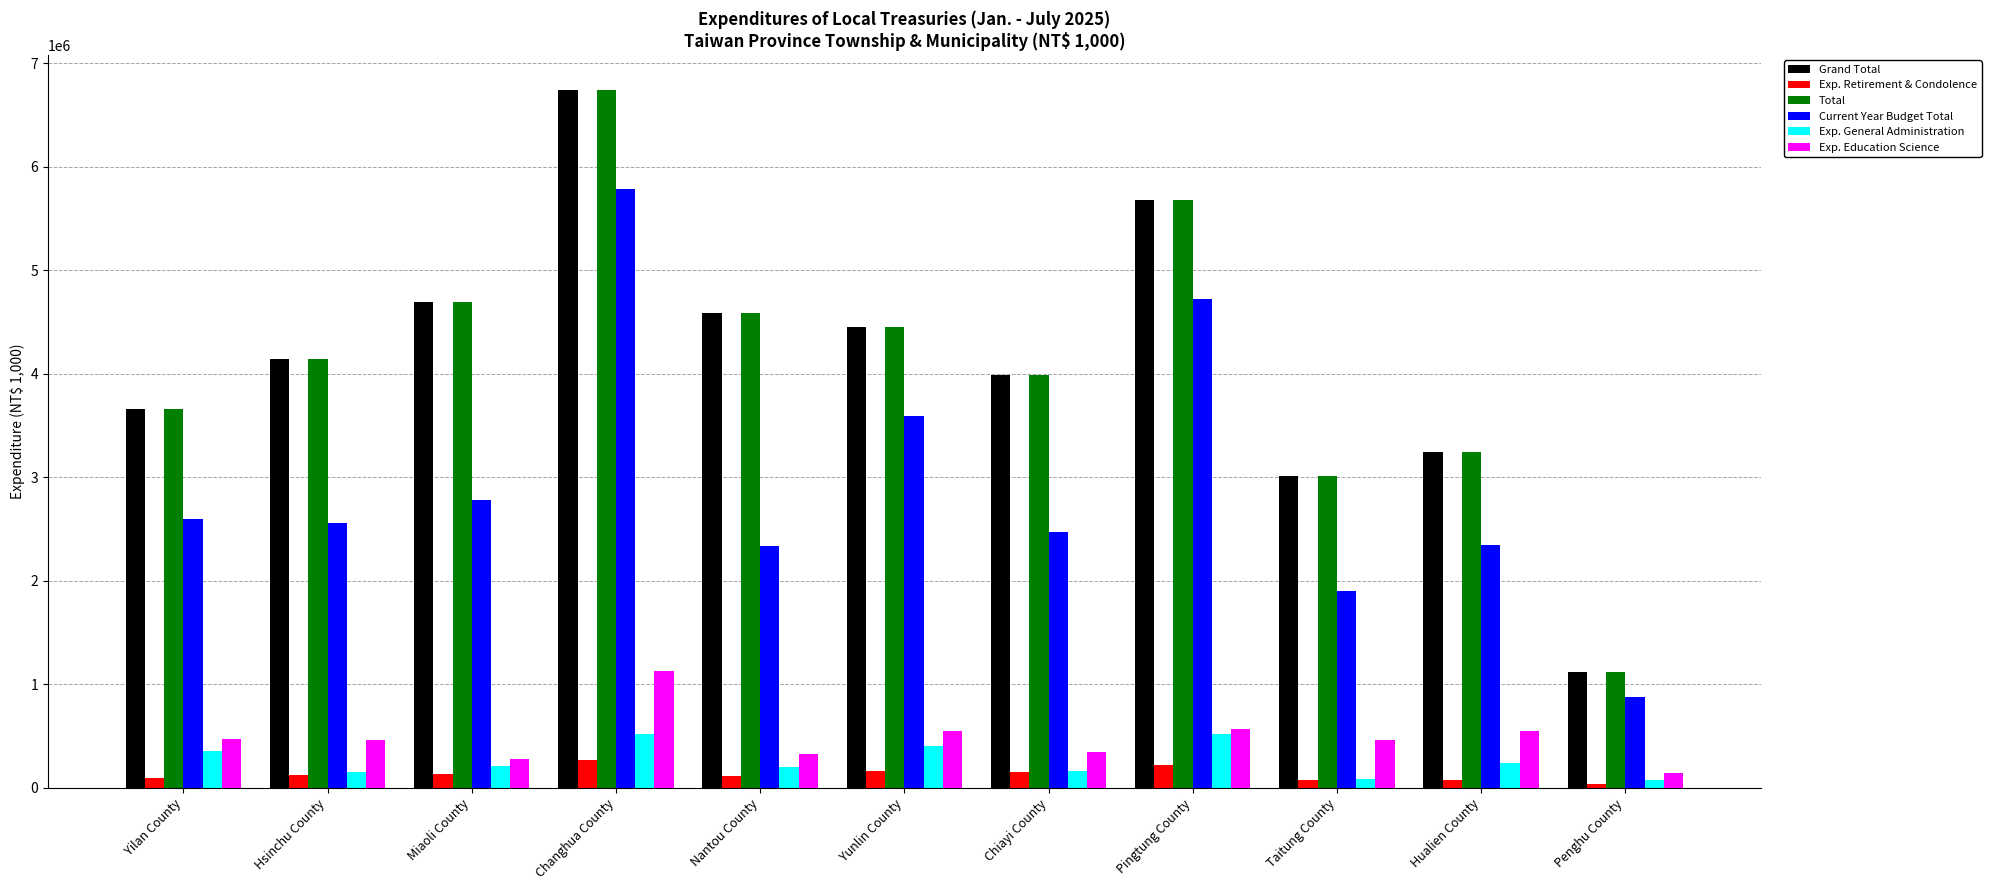

What are all the series names shown in the legend?

Grand Total, Exp. Retirement & Condolence, Total, Current Year Budget Total, Exp. General Administration, Exp. Education Science